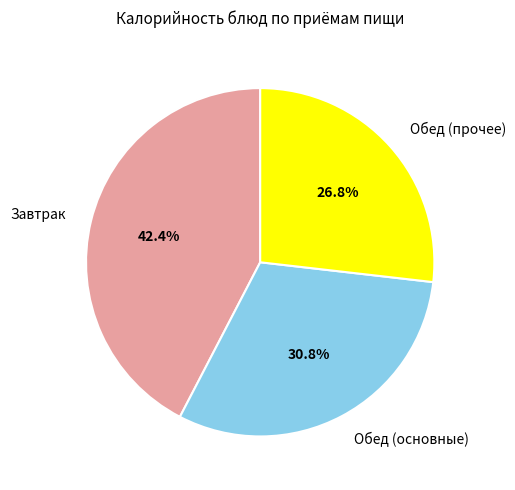

What percentage do Обед (прочее) and Обед (основные) together represent?

57.6%